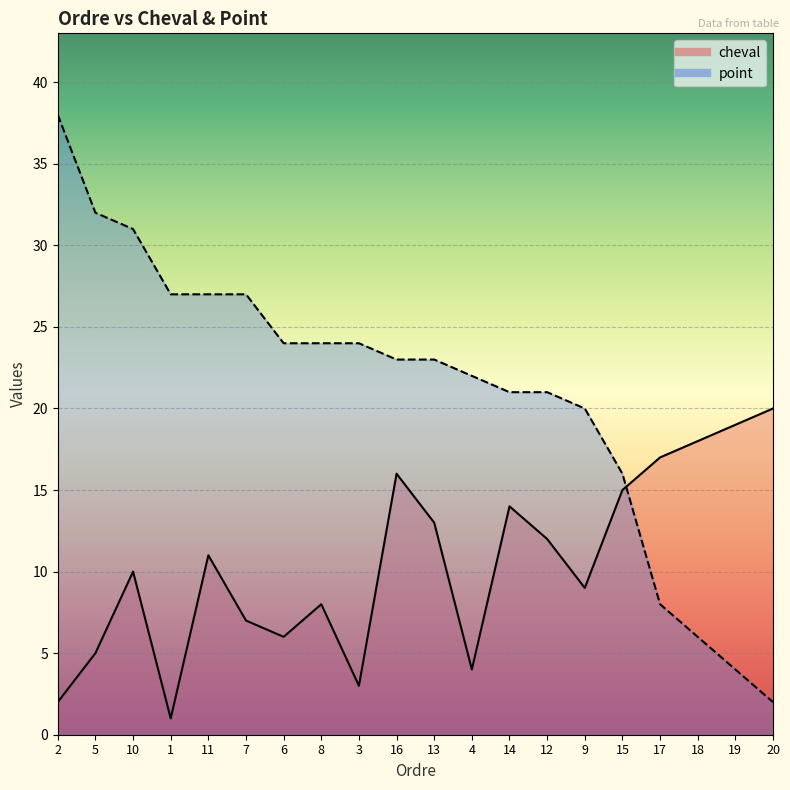

Which label corresponds to the largest value in the chart?

2